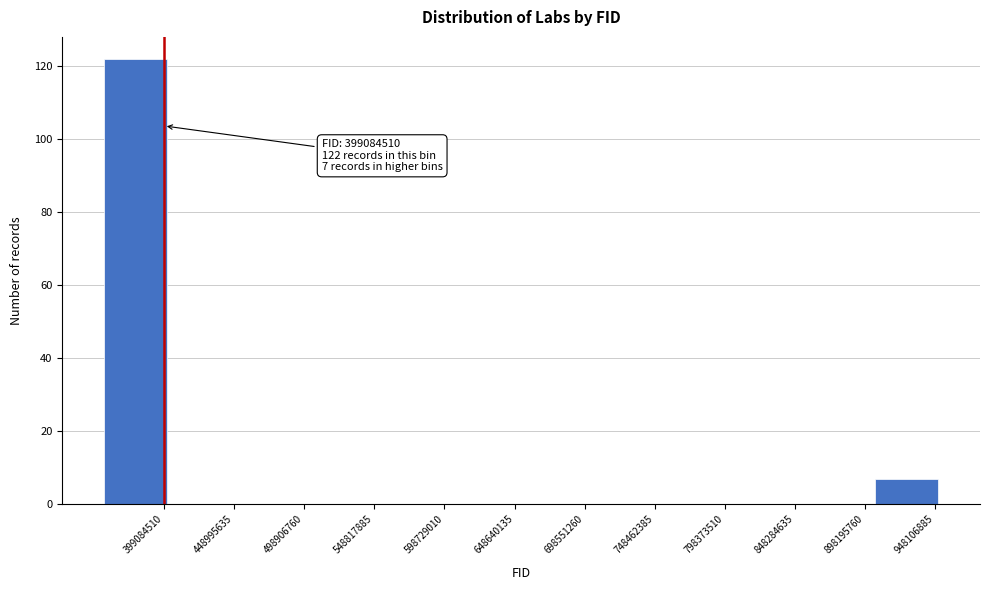

Reading right to left, transcribe all the data shown in this chart.

948106885=7	898195760=0	848284635=0	798373510=0	748462385=0	698551260=0	648640135=0	598729010=0	548817885=0	498906760=0	448995635=0	399084510=122